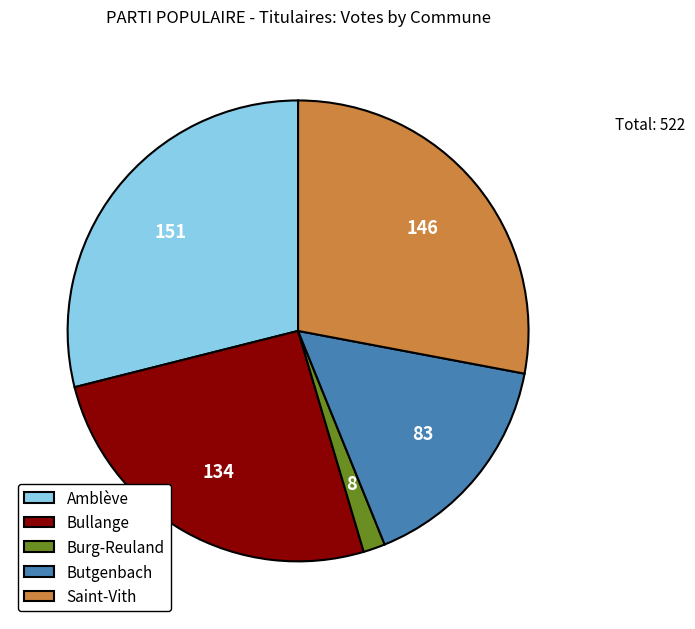

Is there any slice that represents more than half of the pie?

No